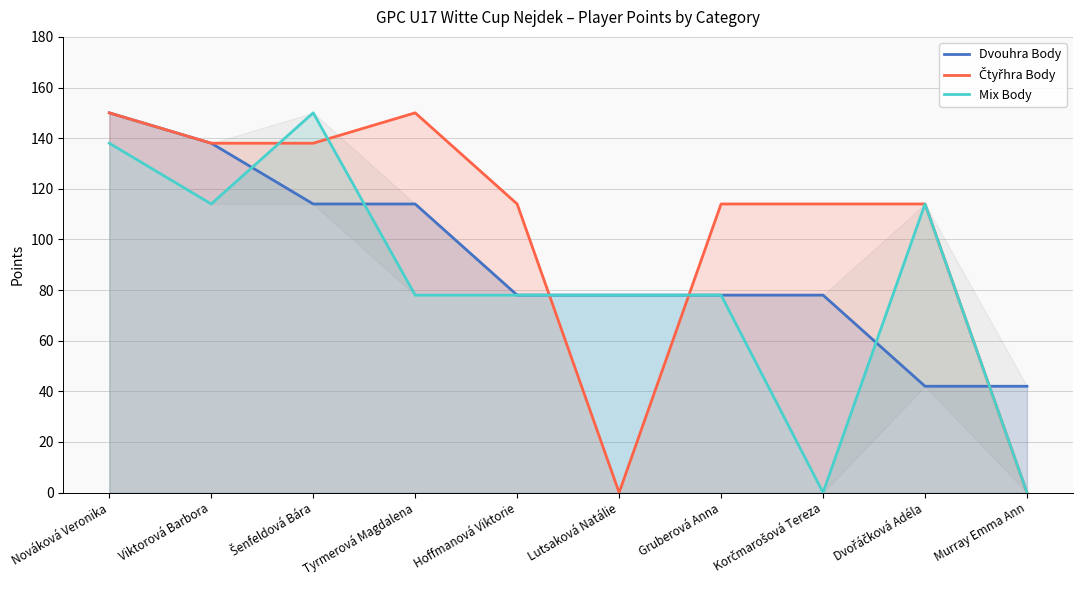

How many positive values does the Mix Body series have?

8